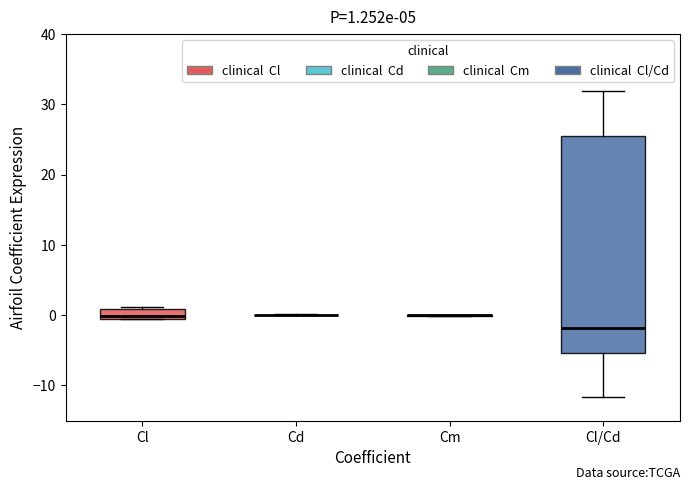

Which box is the tallest, from its lower edge to its upper edge?

Cl/Cd